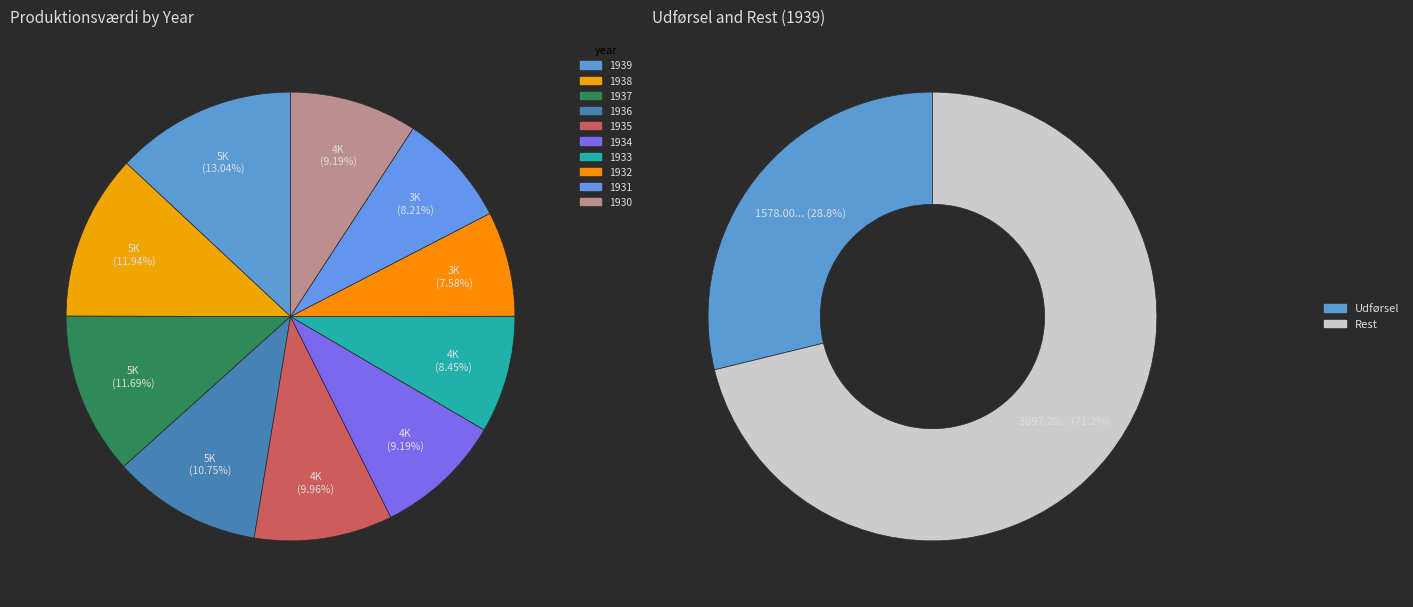

True or false: 1939 accounts for 13% of the total.

True